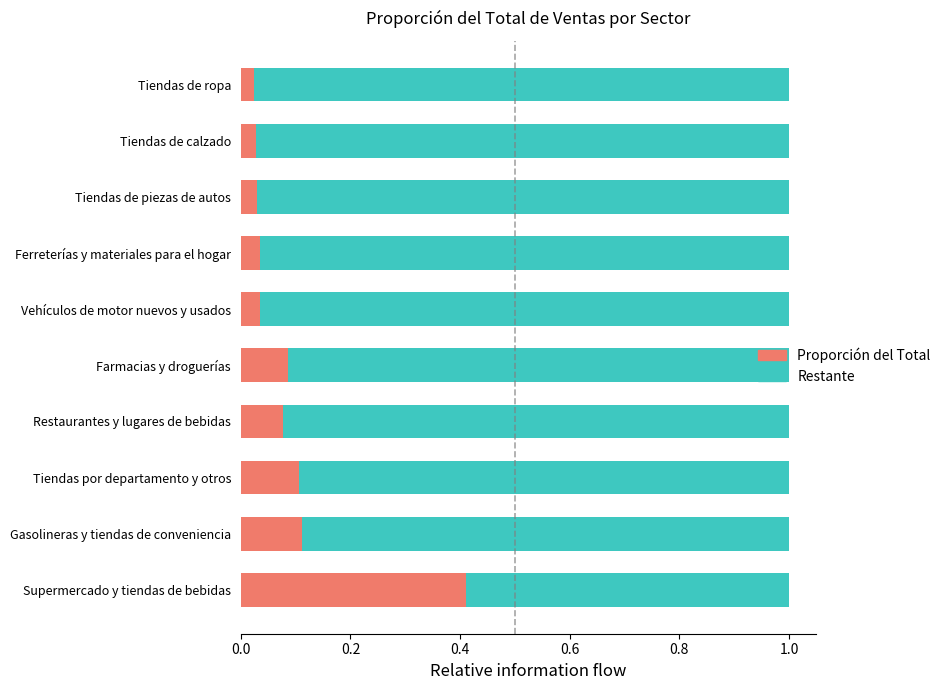

The Proporción del Total series shows 0.0 at Gasolineras y tiendas de conveniencia. True or false?

False